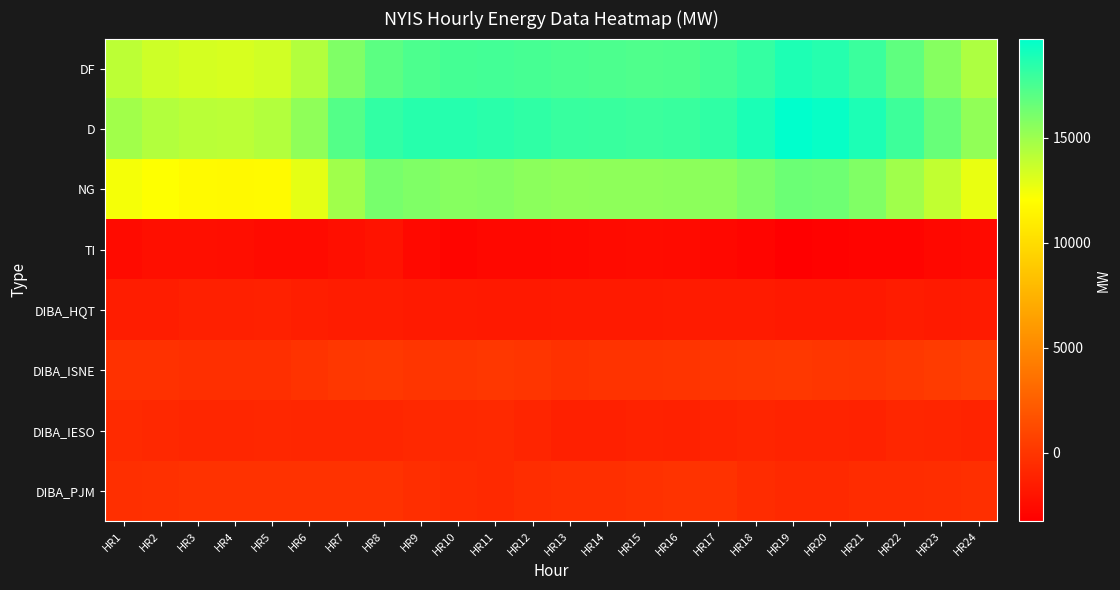

Reading left to right, extract all data points from this chart.

DF: HR1=14065	HR2=13576	HR3=13311	HR4=13237	HR5=13489	HR6=14349	HR7=15870	HR8=16960	HR9=17402	HR10=17662	HR11=17685	HR12=17607	HR13=17465	HR14=17413	HR15=17342	HR16=17387	HR17=17678	HR18=18151	HR19=18818	HR20=18584	HR21=17963	HR22=16852	HR23=15660	HR24=14503
D: HR1=14873	HR2=14361	HR3=14123	HR4=14078	HR5=14377	HR6=15411	HR7=17188	HR8=18208	HR9=18543	HR10=18565	HR11=18453	HR12=18286	HR13=18058	HR14=17993	HR15=17922	HR16=18012	HR17=18274	HR18=18895	HR19=19732	HR20=19478	HR21=18838	HR22=17875	HR23=16627	HR24=15342
NG: HR1=12328	HR2=12067	HR3=11820	HR4=11706	HR5=11815	HR6=12823	HR7=14894	HR8=16120	HR9=15891	HR10=15690	HR11=15771	HR12=15536	HR13=15386	HR14=15458	HR15=15462	HR16=15501	HR17=15541	HR18=15963	HR19=16470	HR20=16391	HR21=15852	HR22=14910	HR23=13936	HR24=12717
TI: HR1=-2545	HR2=-2294	HR3=-2303	HR4=-2372	HR5=-2562	HR6=-2588	HR7=-2294	HR8=-2088	HR9=-2652	HR10=-2875	HR11=-2682	HR12=-2750	HR13=-2672	HR14=-2535	HR15=-2460	HR16=-2511	HR17=-2733	HR18=-2932	HR19=-3262	HR20=-3087	HR21=-2986	HR22=-2965	HR23=-2691	HR24=-2625
DIBA_HQT: HR1=-1494	HR2=-1505	HR3=-1259	HR4=-1246	HR5=-1205	HR6=-1406	HR7=-1530	HR8=-1530	HR9=-1660	HR10=-1603	HR11=-1722	HR12=-1719	HR13=-1601	HR14=-1602	HR15=-1603	HR16=-1599	HR17=-1595	HR18=-1594	HR19=-1711	HR20=-1714	HR21=-1716	HR22=-1534	HR23=-1602	HR24=-1588
DIBA_ISNE: HR1=-288	HR2=-269	HR3=-352	HR4=-389	HR5=-386	HR6=-127	HR7=81	HR8=166	HR9=-11	HR10=-13	HR11=91	HR12=-41	HR13=-274	HR14=-162	HR15=-156	HR16=-98	HR17=19	HR18=71	HR19=159	HR20=36	HR21=-60	HR22=118	HR23=312	HR24=531
DIBA_IESO: HR1=-673	HR2=-803	HR3=-959	HR4=-893	HR5=-850	HR6=-913	HR7=-903	HR8=-918	HR9=-804	HR10=-830	HR11=-742	HR12=-985	HR13=-1255	HR14=-1268	HR15=-1182	HR16=-1209	HR17=-1145	HR18=-993	HR19=-1136	HR20=-1149	HR21=-1159	HR22=-954	HR23=-980	HR24=-1100
DIBA_PJM: HR1=-393	HR2=-331	HR3=-220	HR4=-251	HR5=-249	HR6=-215	HR7=-175	HR8=-220	HR9=-463	HR10=-651	HR11=-764	HR12=-490	HR13=-365	HR14=-385	HR15=-265	HR16=-142	HR17=-219	HR18=-591	HR19=-774	HR20=-711	HR21=-611	HR22=-545	HR23=-514	HR24=-419